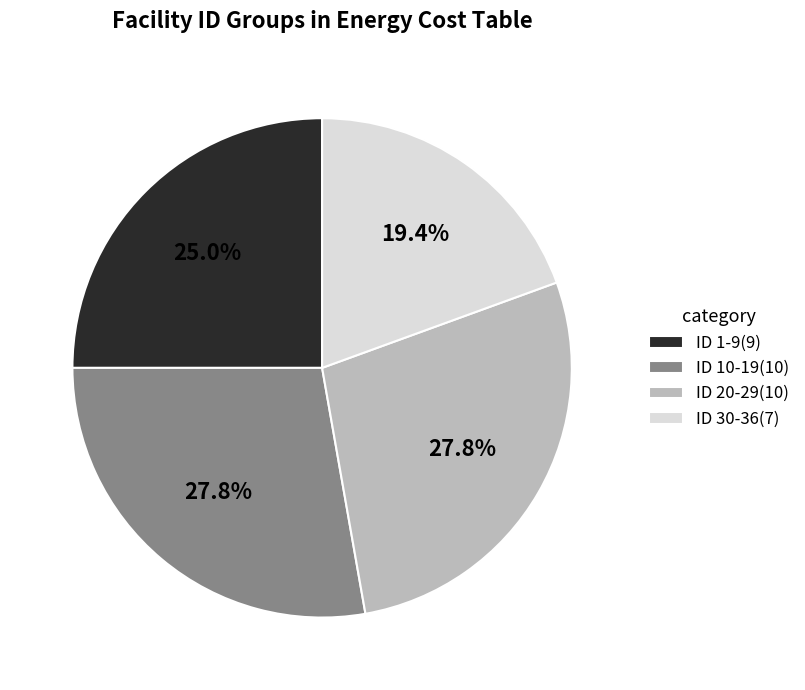

Which has a higher value, ID 1-9(9) or ID 10-19(10)?

ID 10-19(10)